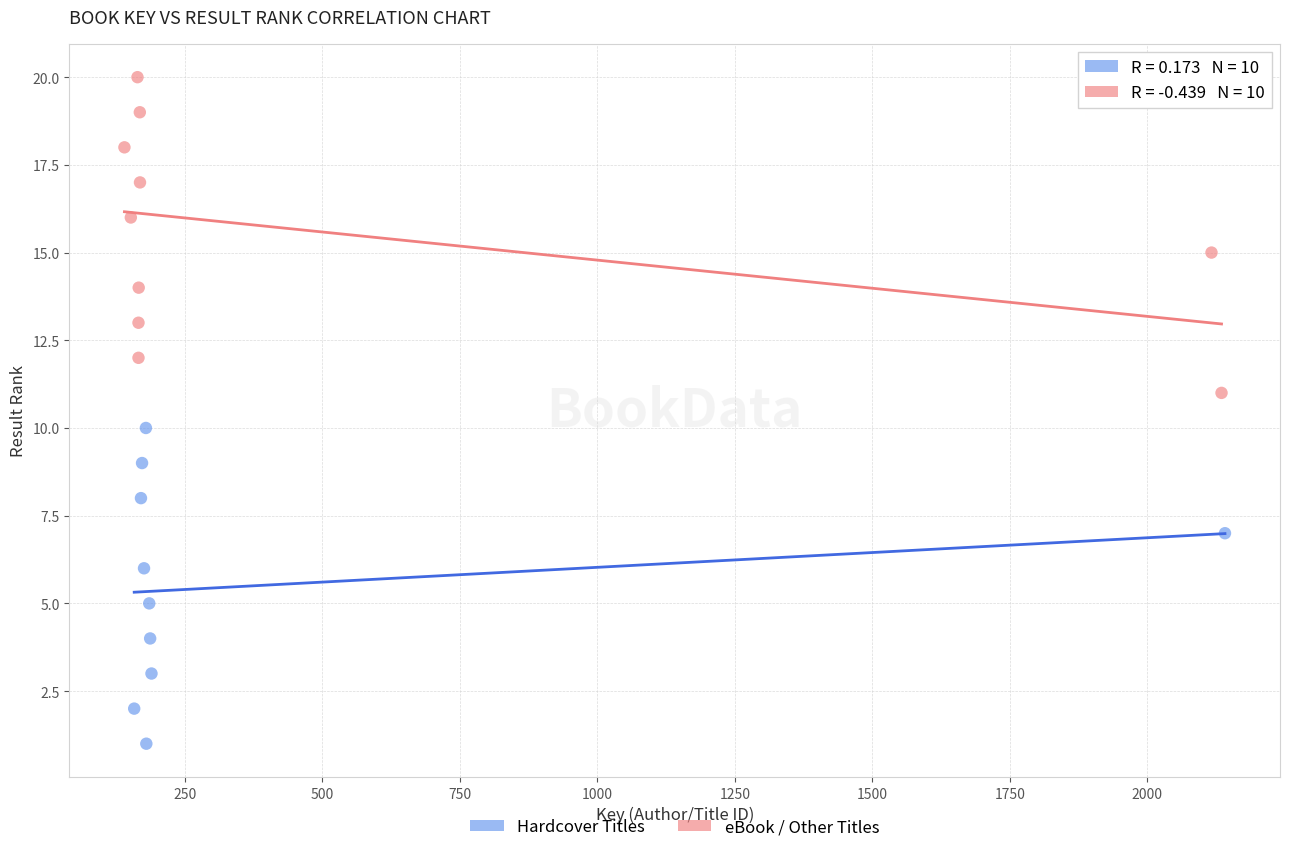

Which series contains the lowest Y value?

Hardcover Titles